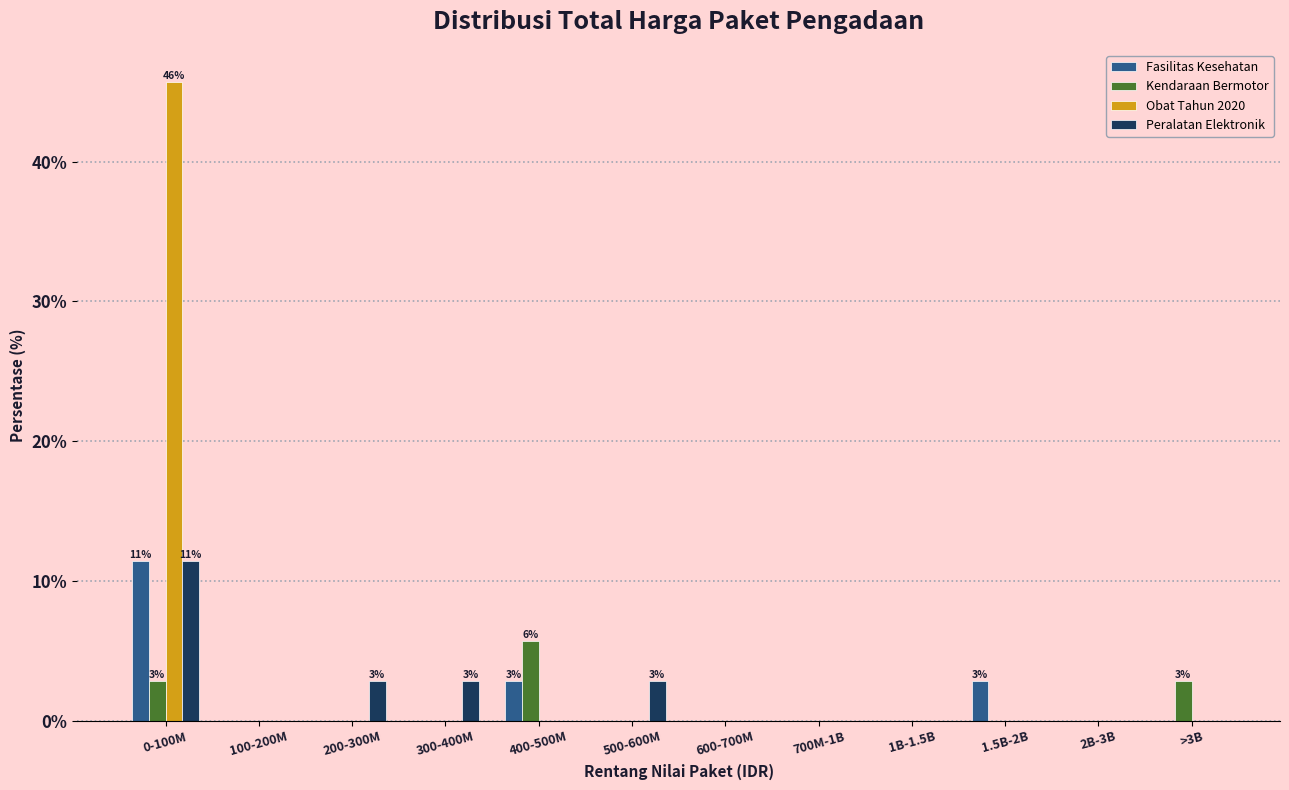

What is the sum of all Obat Tahun 2020 values?

45.7